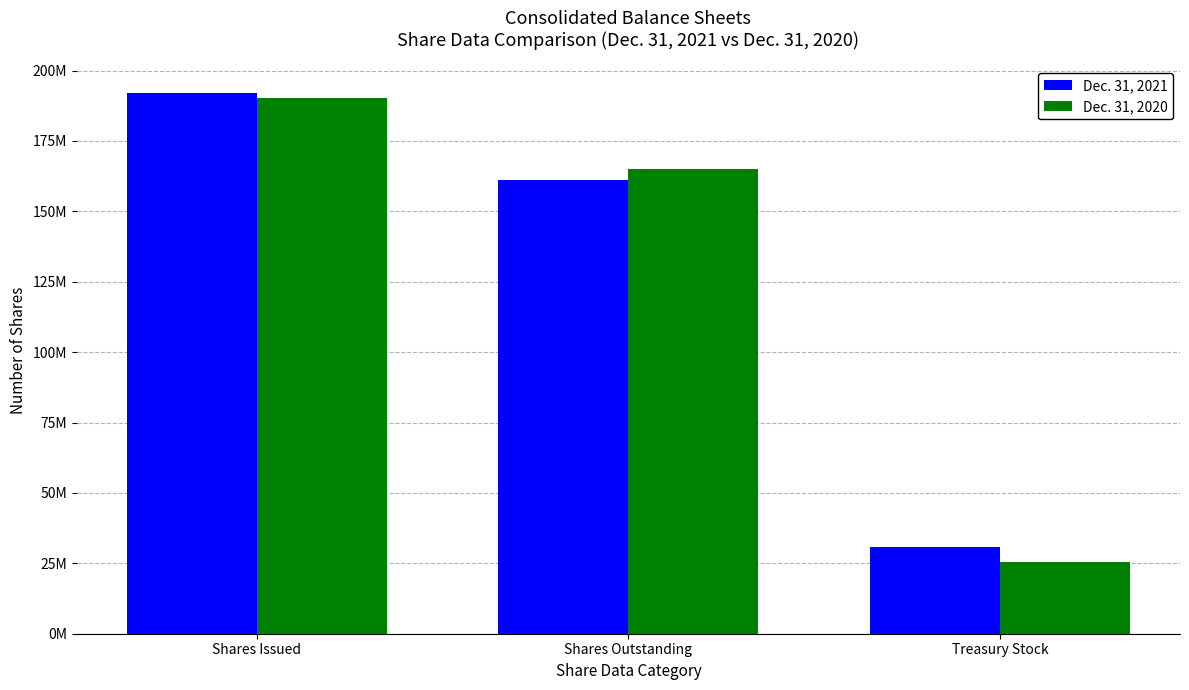

Which series has the widest spread of values?

Dec. 31, 2020